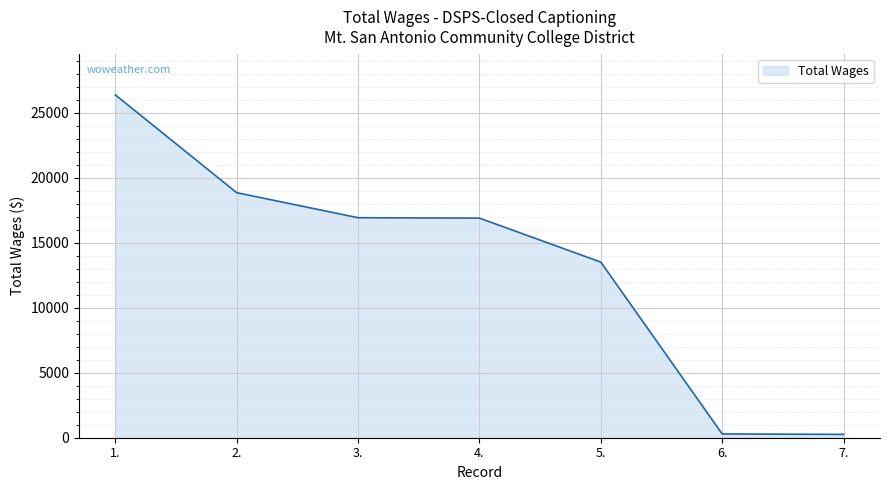

True or false: the data has more than 1 interior local peaks.

False